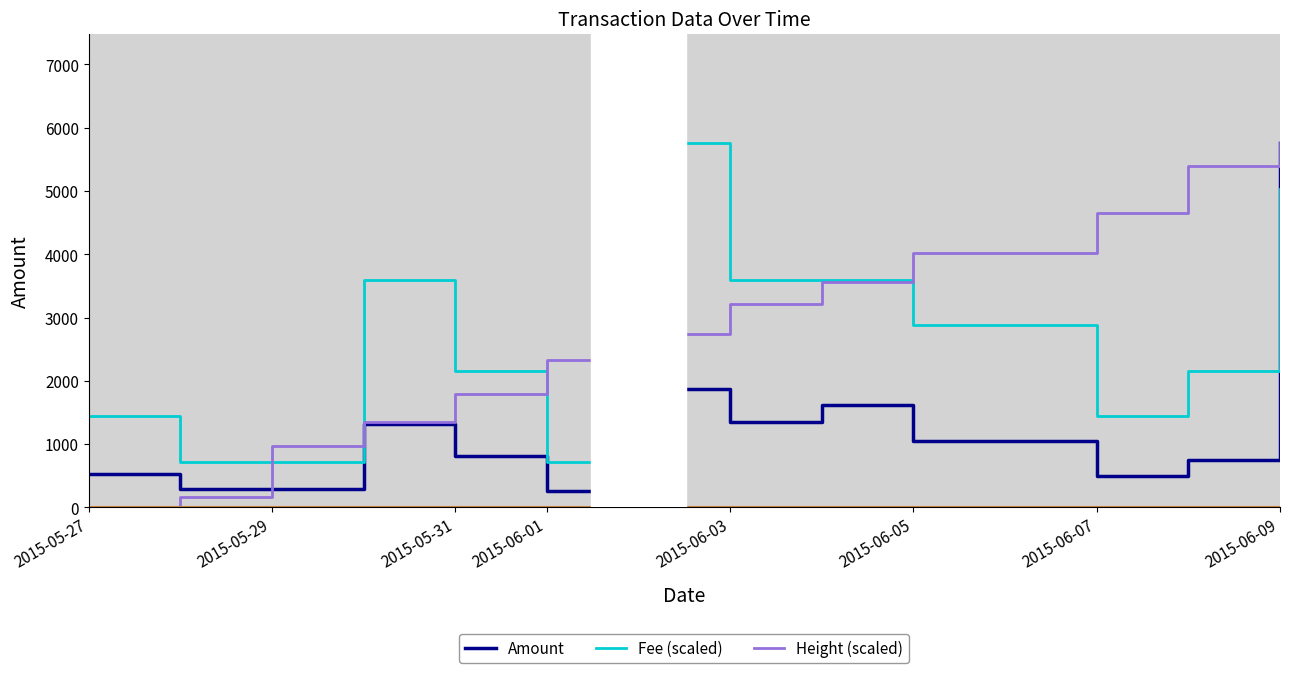

The value of Fee (scaled) at 2015-05-27 is 1439.8. True or false?

True